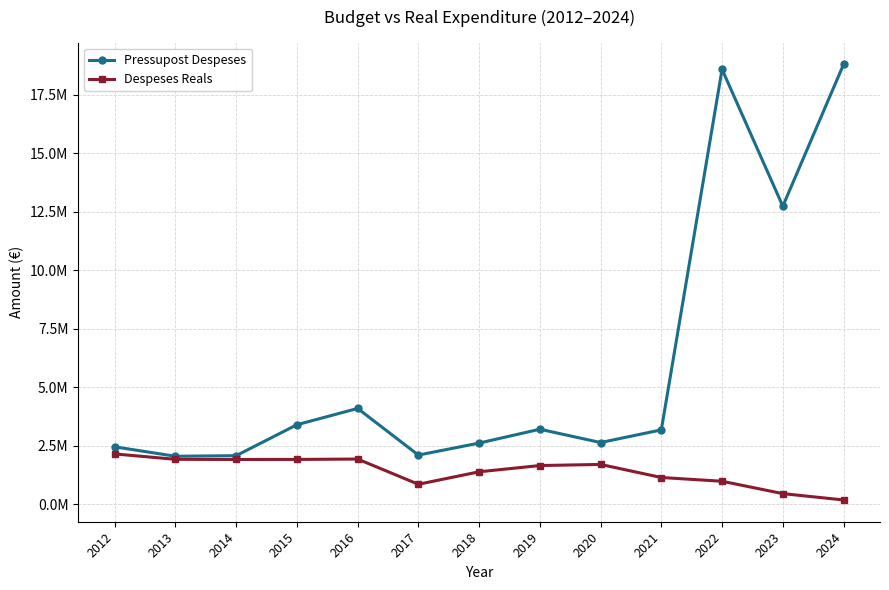

What is the difference between the second highest and second lowest values in the Pressupost Despeses series?

16515127.0